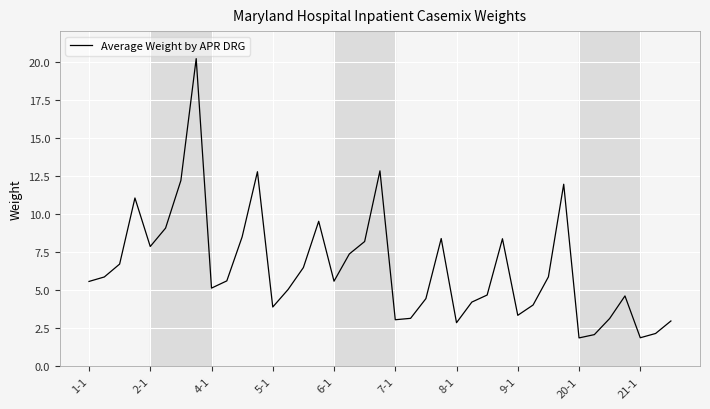

How many lines are shown in the chart?

1